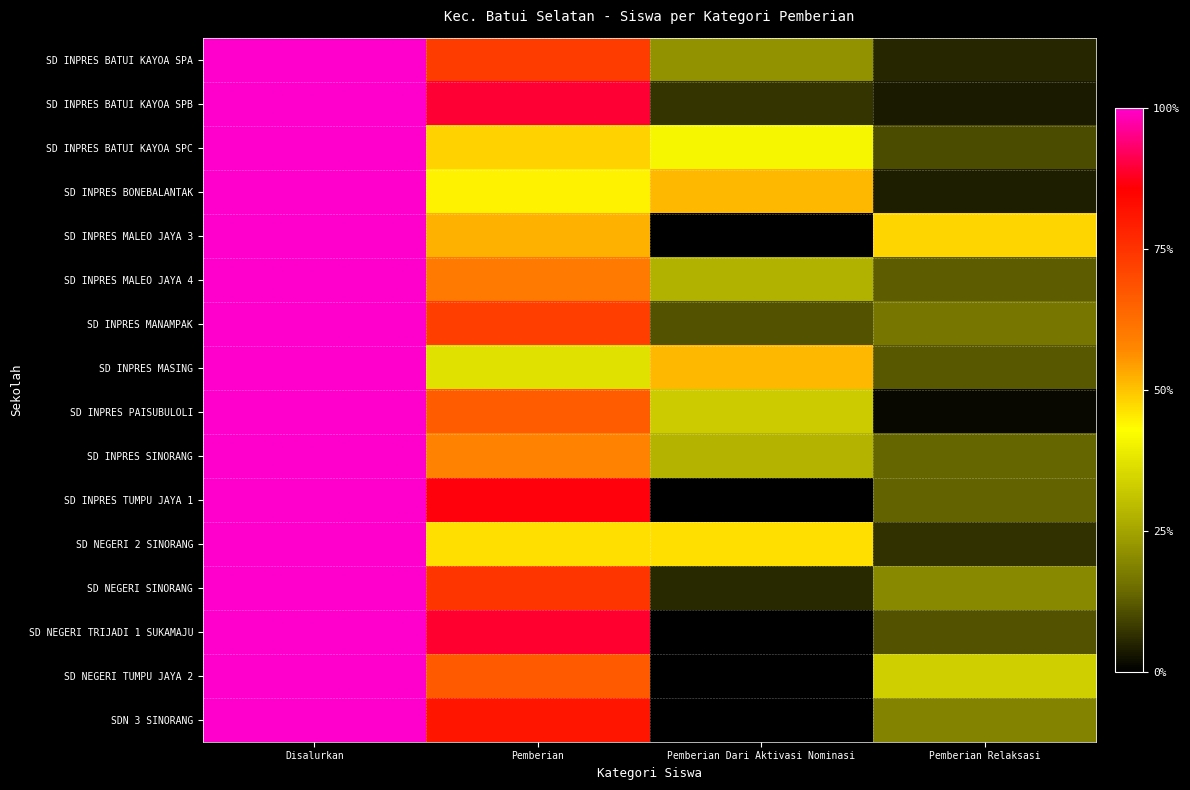

How many distinct data groups are displayed?

16